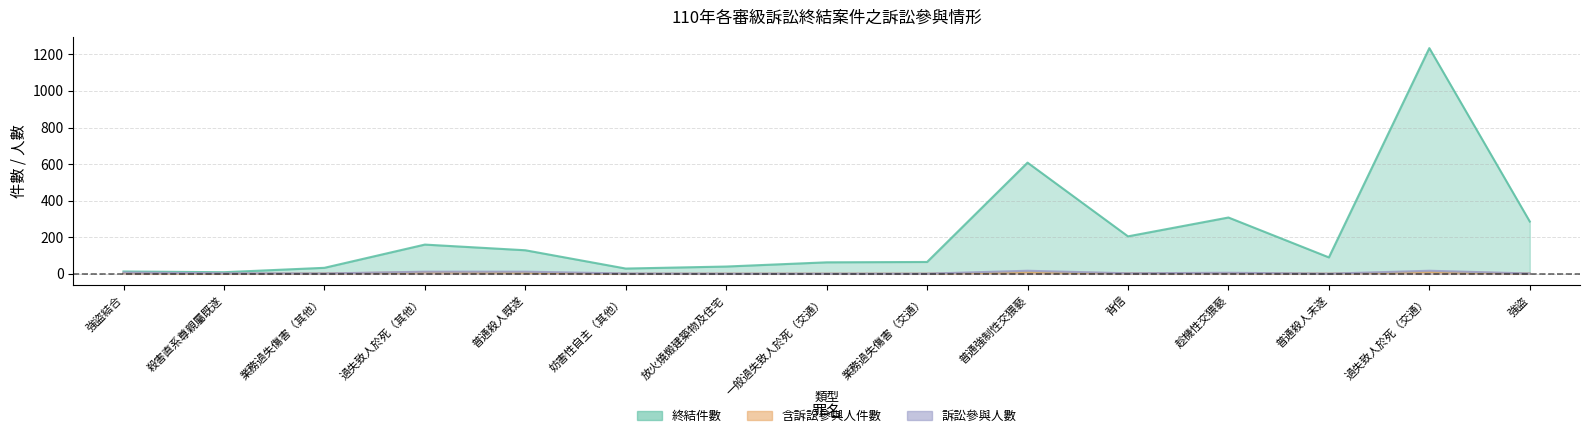

Reading right to left, what are all the values shown in this chart?

終結件數: 286	1234	90	308	205	608	65	63	40	29	129	160	33	9	13
含訴訟參與人件數: 2	10	1	4	3	9	1	1	1	1	7	9	2	1	4
訴訟參與人數: 2	17	1	6	3	17	1	1	1	2	12	12	2	3	7